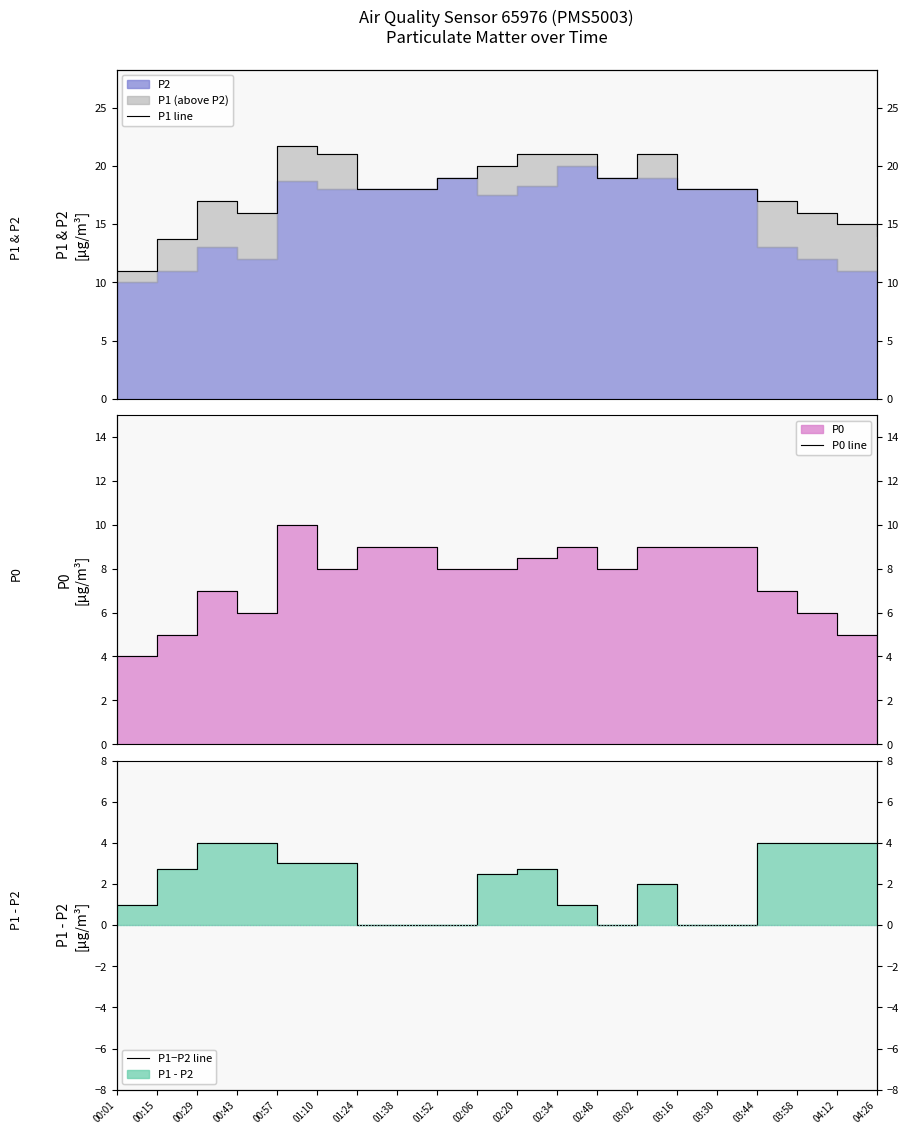

What is the label of the 8th point from the right?

02:48